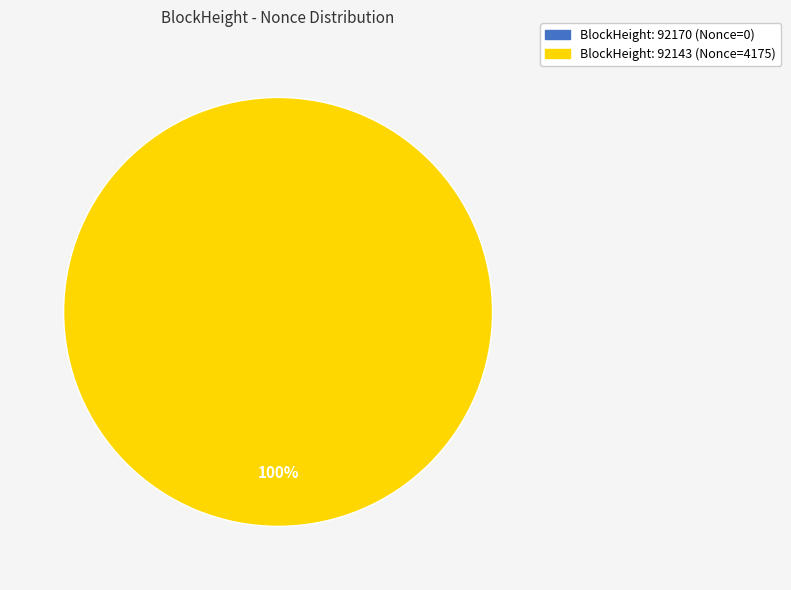

To the nearest percent, what is the combined percentage of 92170 and 92143?

100%